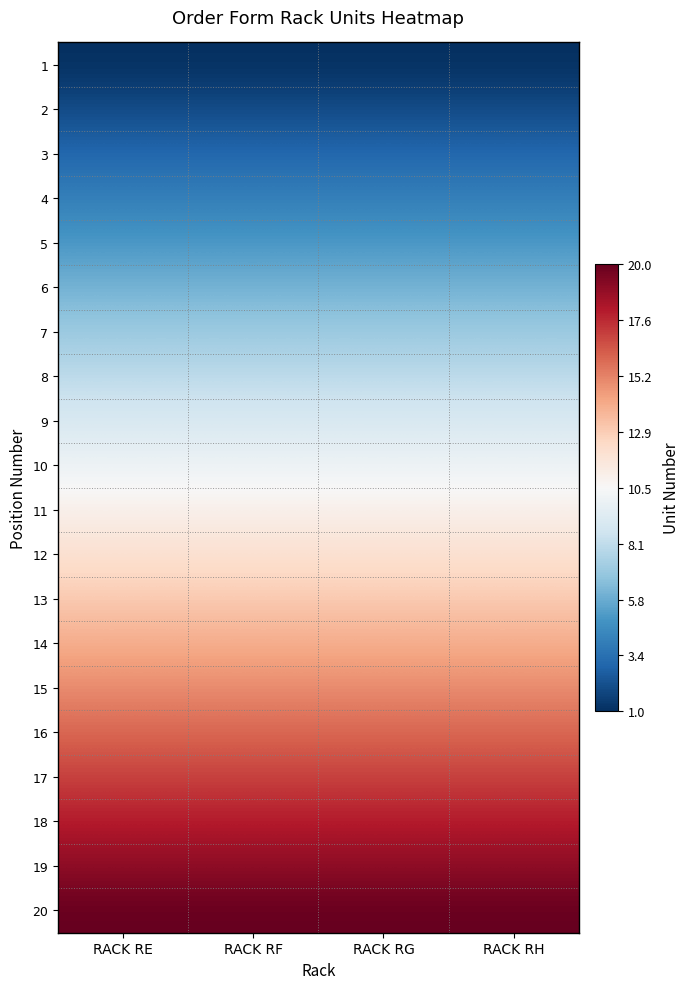

What is the maximum value shown in the chart?

9.5